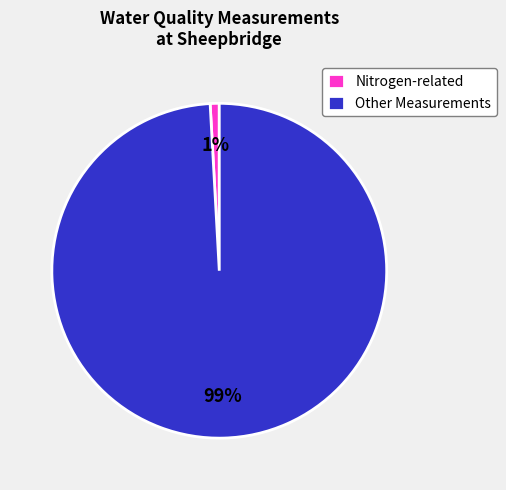

What is the majority slice?

Other Measurements